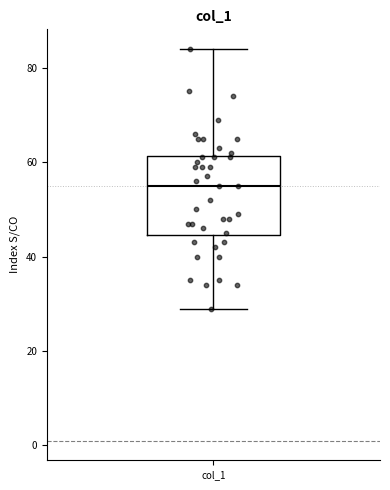

Transcribe this box plot: give where the median line is, the range the box spans, and where the two whiskers end, as read against the y-axis. The values are not printed on the chart, so give them approximately, as read against the axis.

median 56, box 44 to 62, whiskers 30 to 84